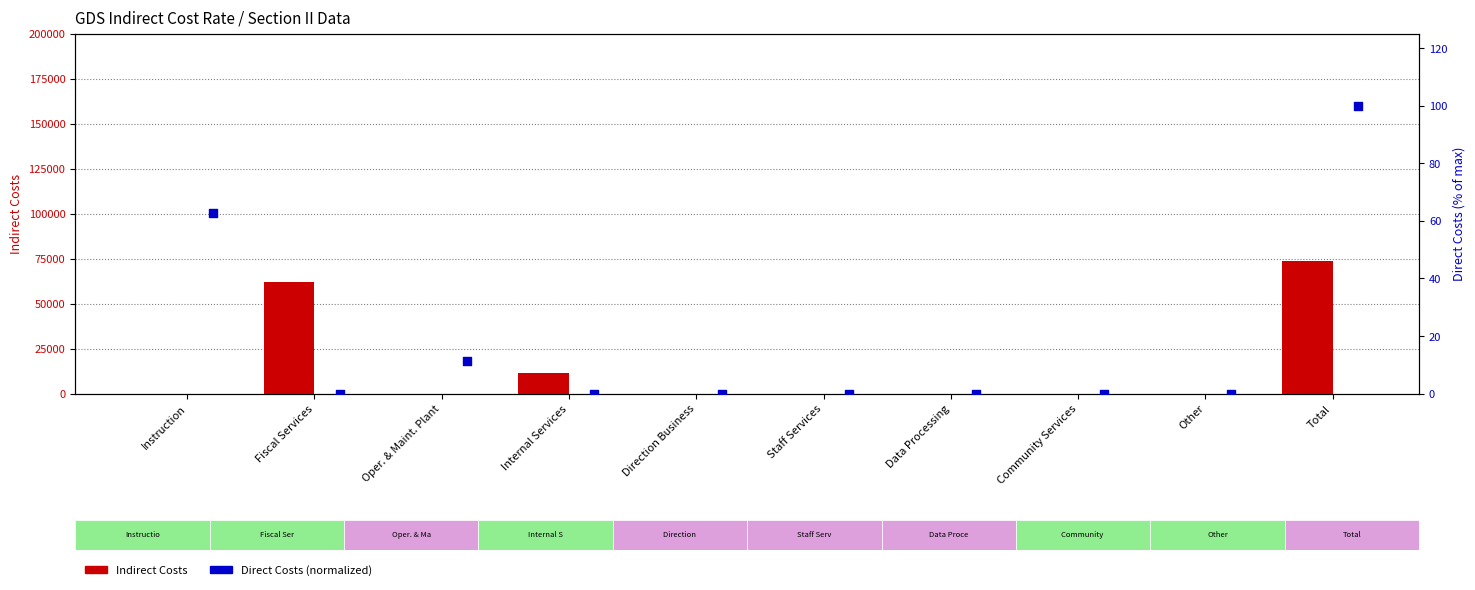

Which series contains the lowest Y value?

Indirect Costs